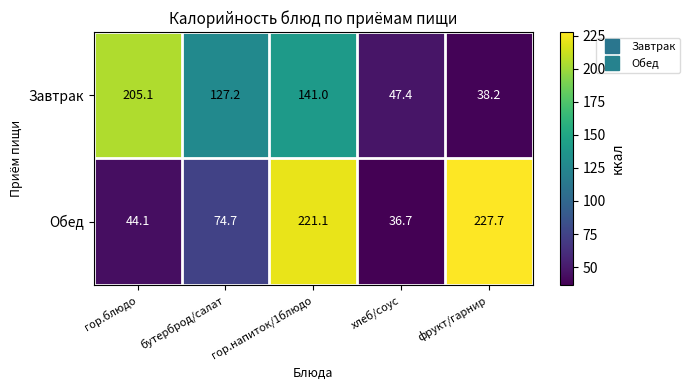

What is the sum of the Обед values at гор.блюдо and фрукт/гарнир?

271.8